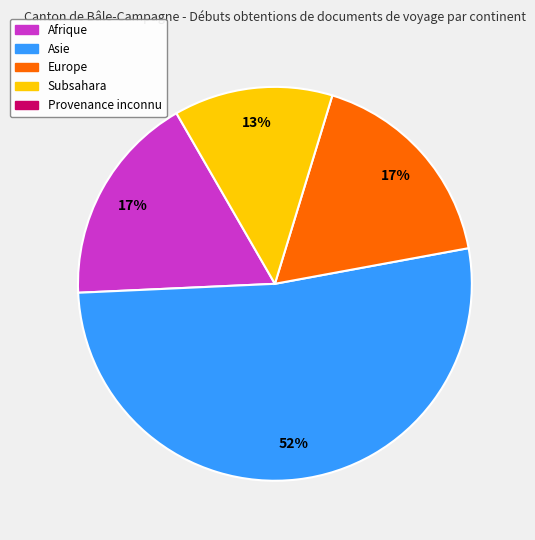

To the nearest percent, what is the average slice percentage?

25%